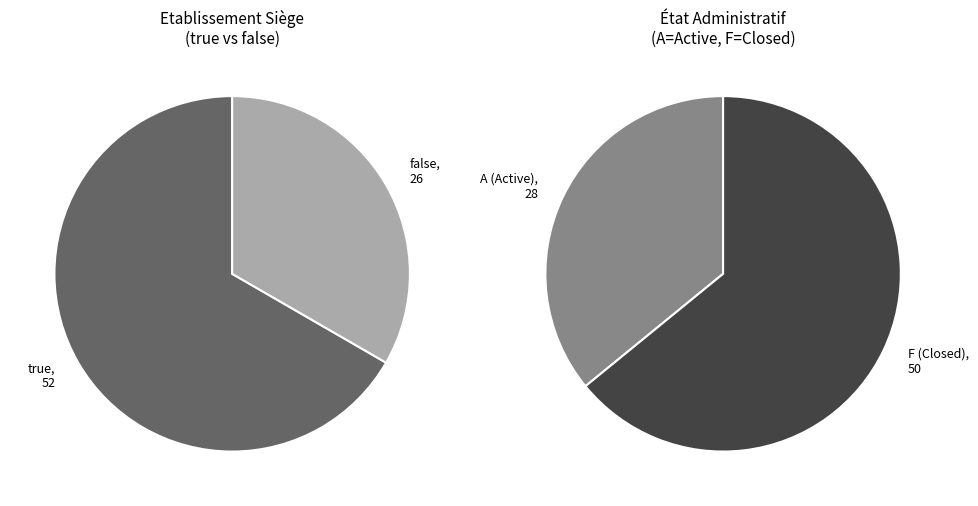

To the nearest percent, what is the difference between the largest and smallest slice percentages?

33%